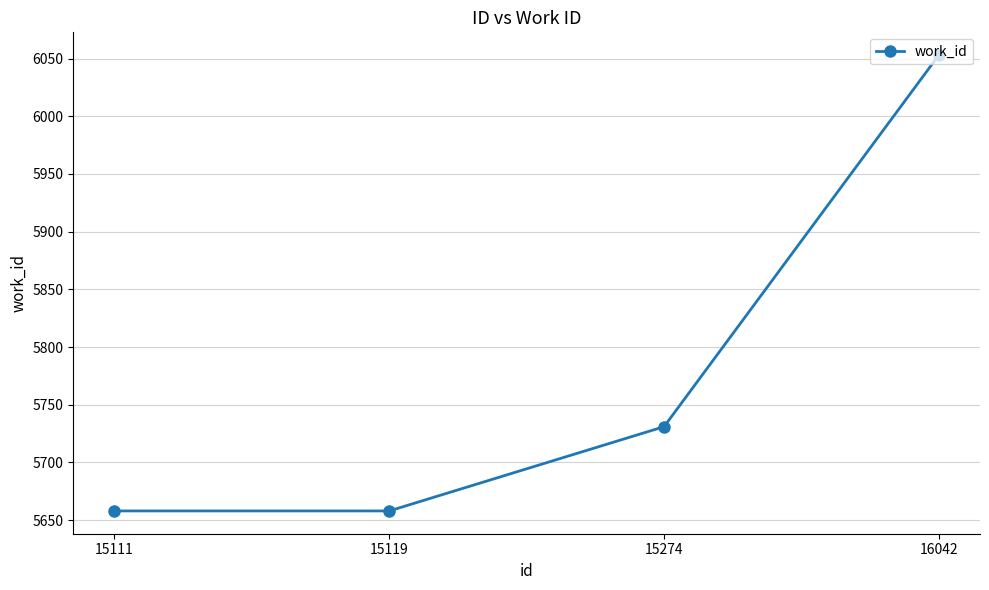

What is the change in value from 15119 to 16042?

+395